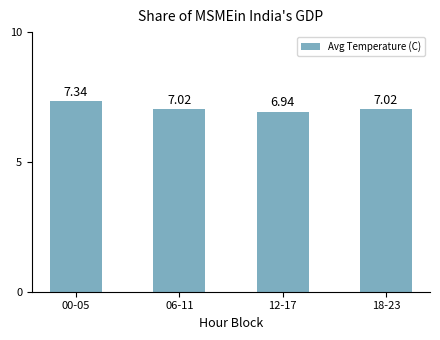

How many series are shown in this chart?

1